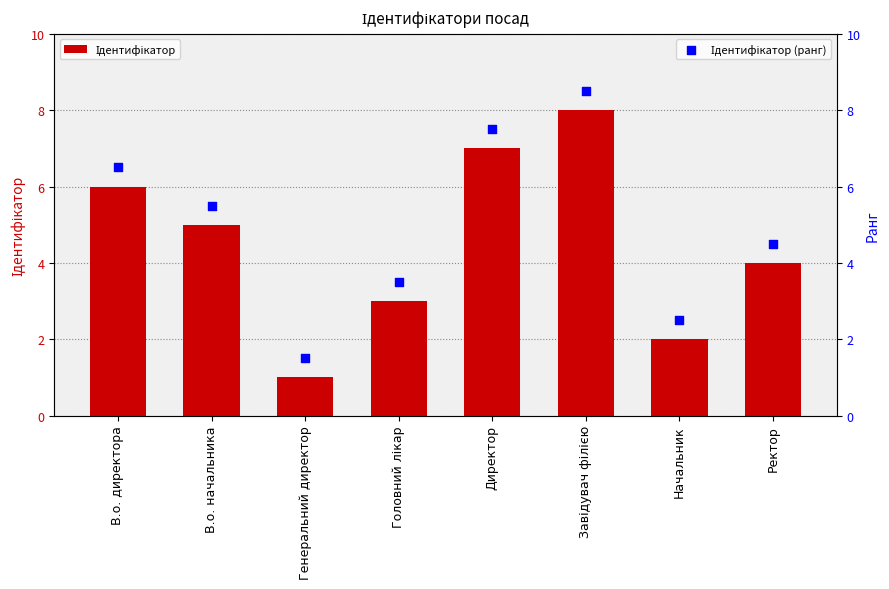

At how many categories does at least one series exceed 5?

4